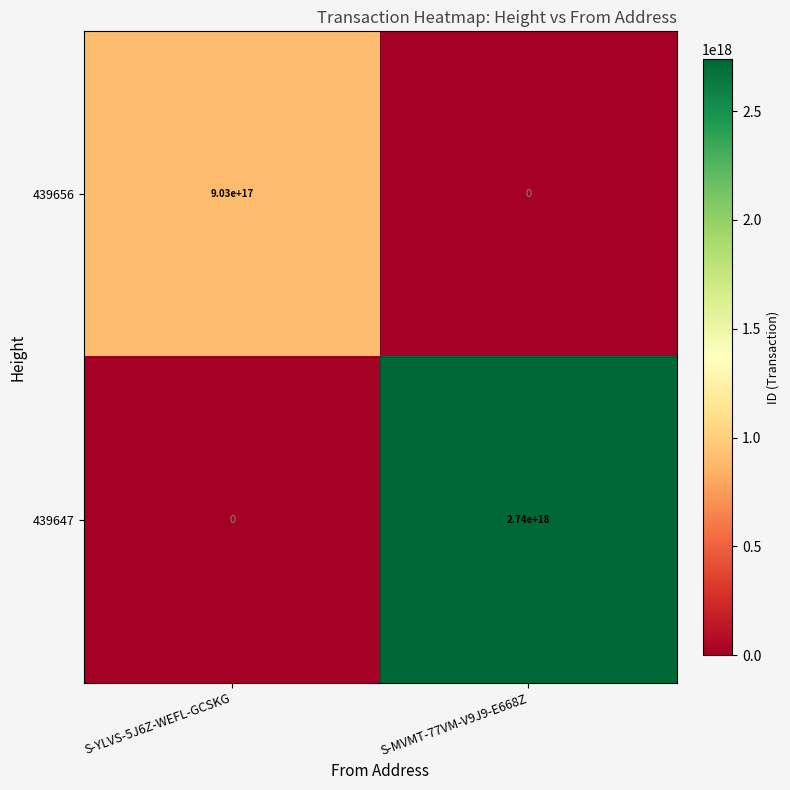

Which series changed the most between S-YLVS-5J6Z-WEFL-GCSKG and S-MVMT-77VM-V9J9-E668Z?

439647